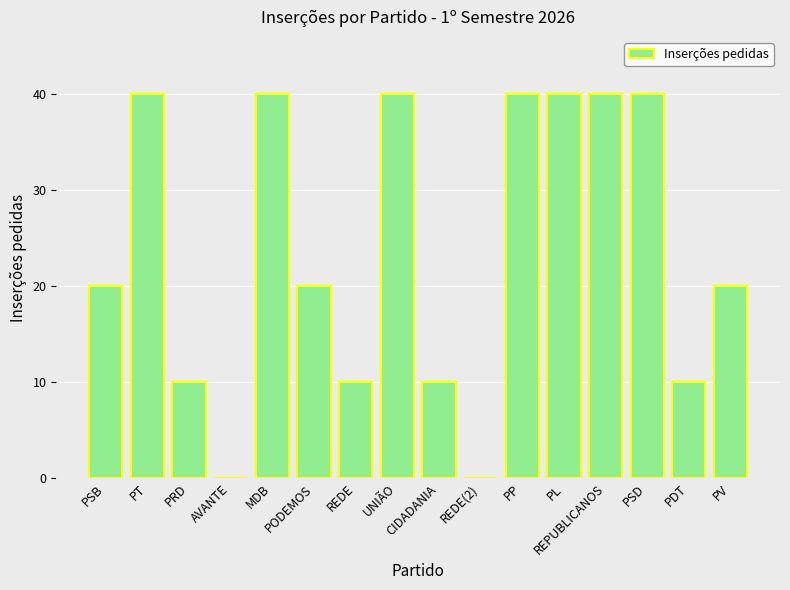

Is it true that the value at MDB is 40?

True